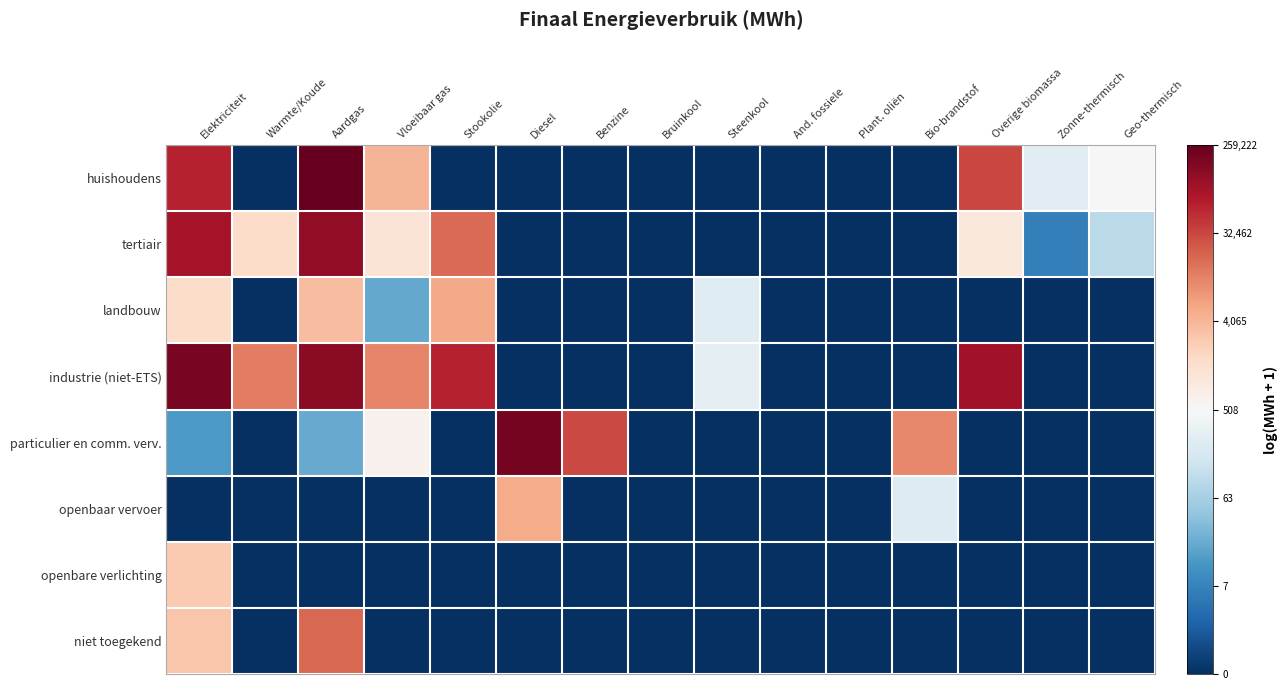

At which category does the chart reach its peak across all series?

Aardgas